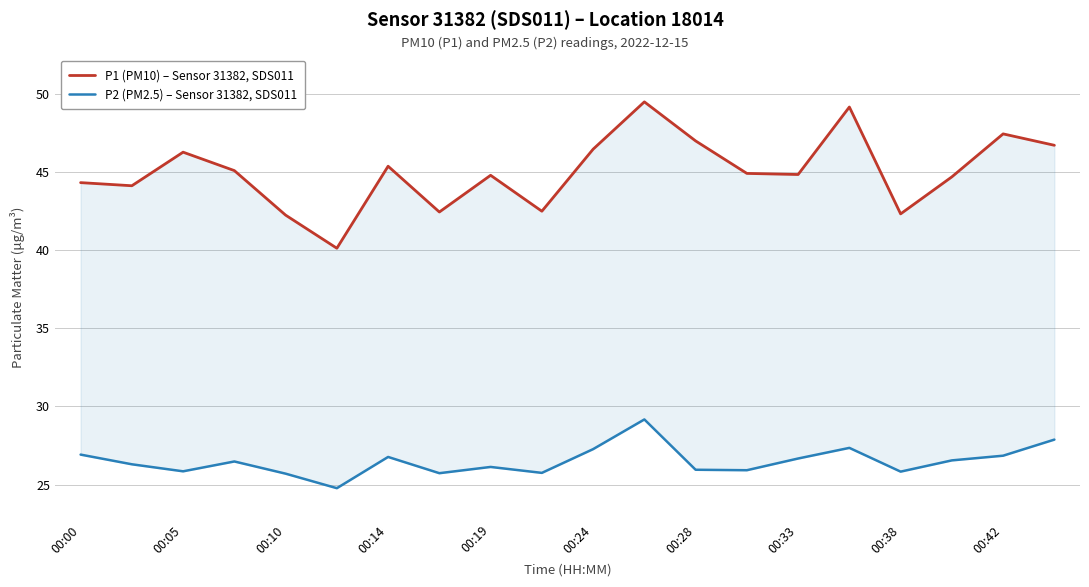

List the labels in order of P2 (PM2.5) – Sensor 31382, SDS011 value, largest first.

11, 19, 15, 10, 00:00, 18, 00:28, 14, 17, 00:14, 00:05, 00:38, 12, 13, 00:10, 16, 00:42, 00:33, 00:19, 00:24